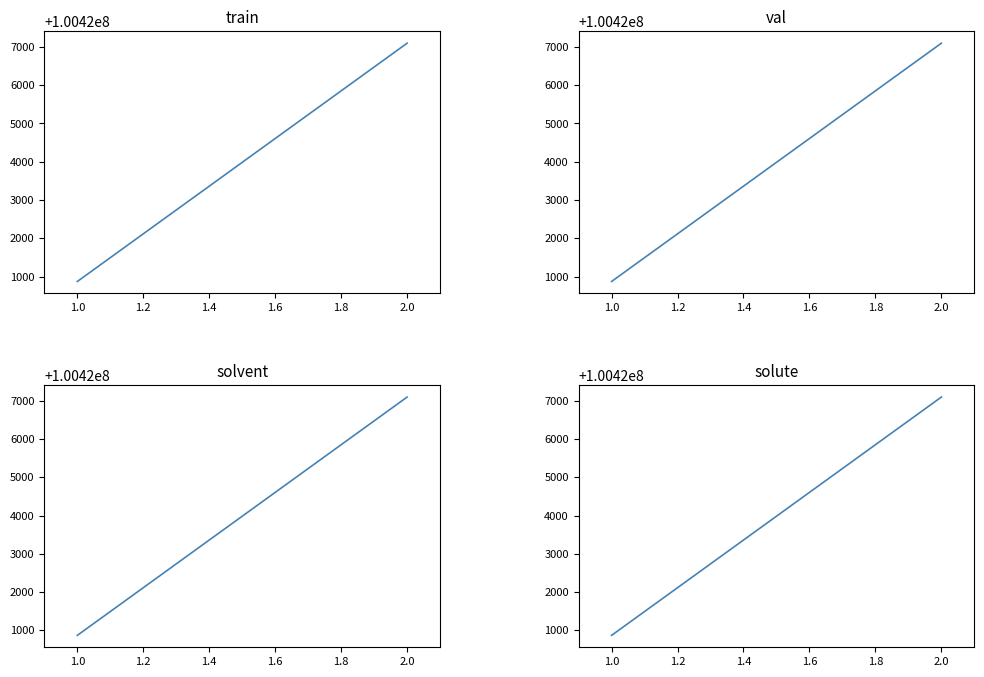

What is the maximum value shown in the chart?

100427098